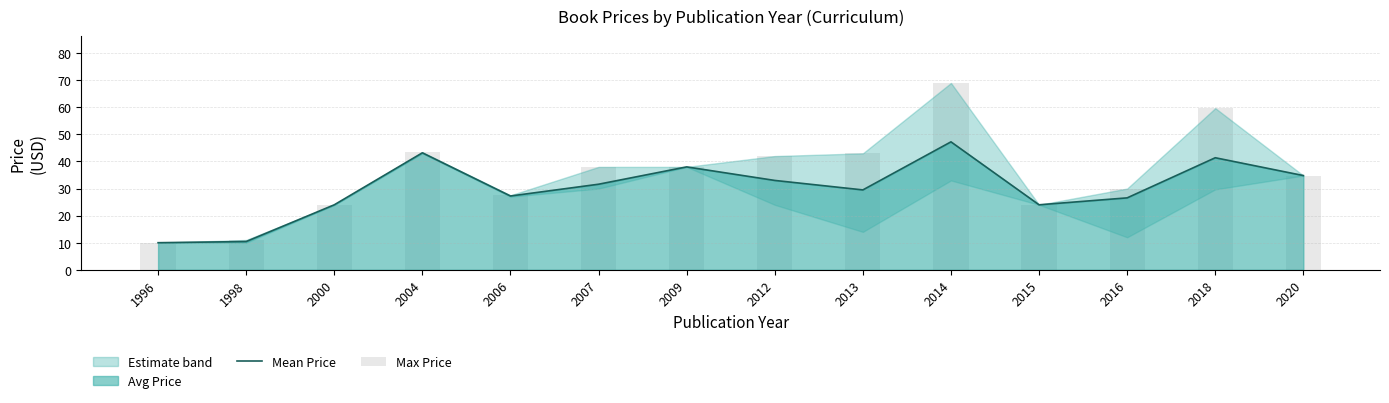

Which series has the widest spread of values?

Max Price